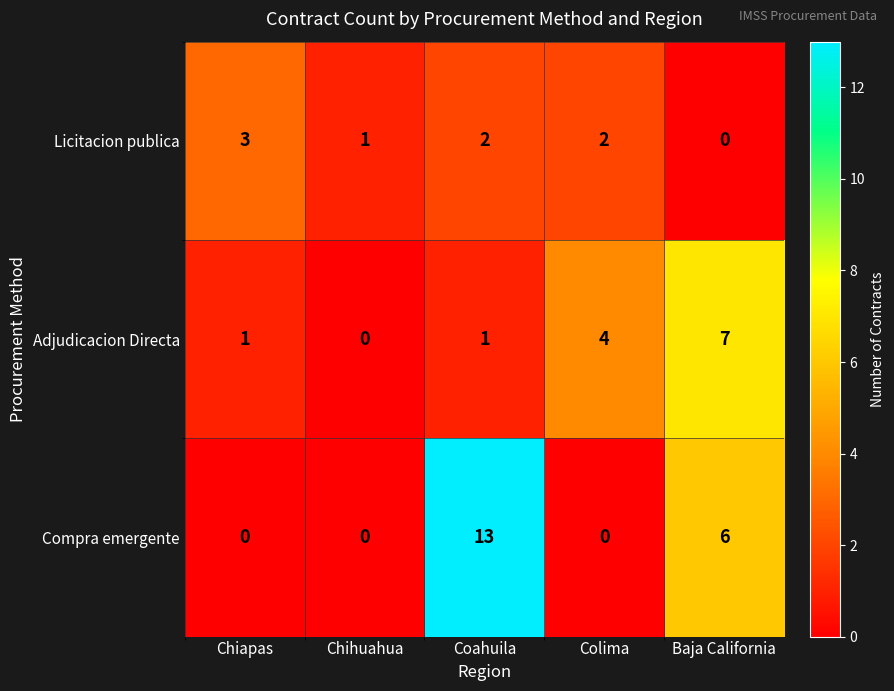

Reading left to right, extract all data points from this chart.

Licitacion publica: 3	1	2	2	0
Adjudicacion Directa: 1	0	1	4	7
Compra emergente: 0	0	13	0	6